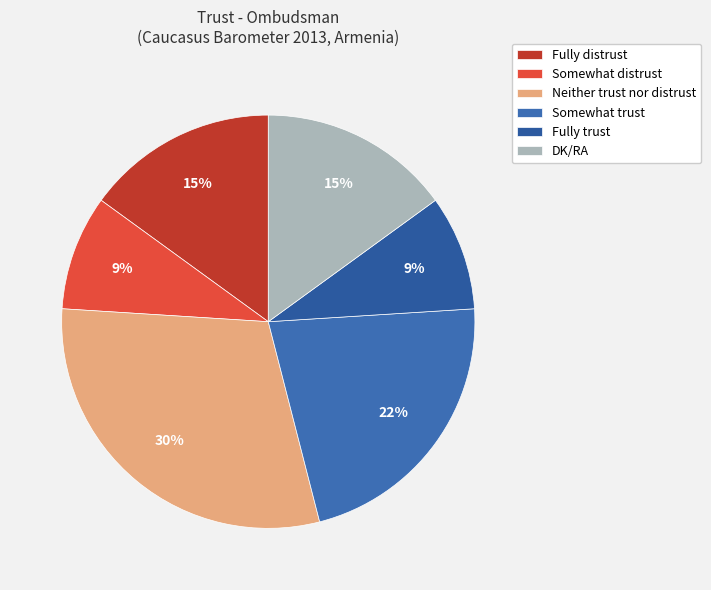

How many segments does this pie chart have?

6